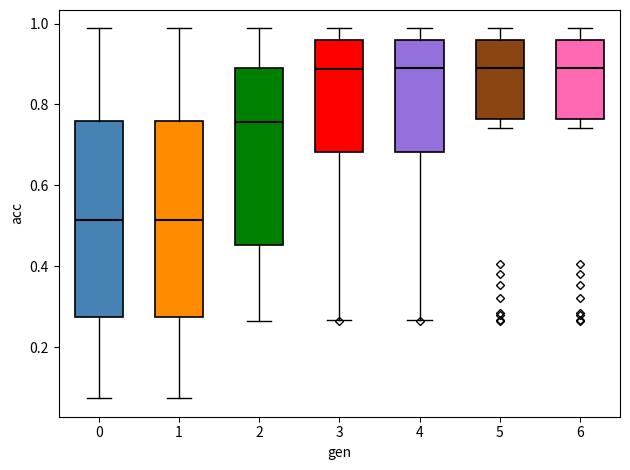

Reading left to right, read every box against the y-axis: the position of its median line, the range the box covers, and the ends of its whiskers. The values are not printed on the chart, so give them approximately, as read against the axis.

0: median 0.52, box 0.28 to 0.76, whiskers 0.08 to 0.98
1: median 0.52, box 0.28 to 0.76, whiskers 0.08 to 0.98
2: median 0.76, box 0.46 to 0.88, whiskers 0.26 to 0.98
3: median 0.88, box 0.68 to 0.96, whiskers 0.26 to 0.98
4: median 0.88, box 0.68 to 0.96, whiskers 0.26 to 0.98
5: median 0.88, box 0.76 to 0.96, whiskers 0.74 to 0.98
6: median 0.88, box 0.76 to 0.96, whiskers 0.74 to 0.98